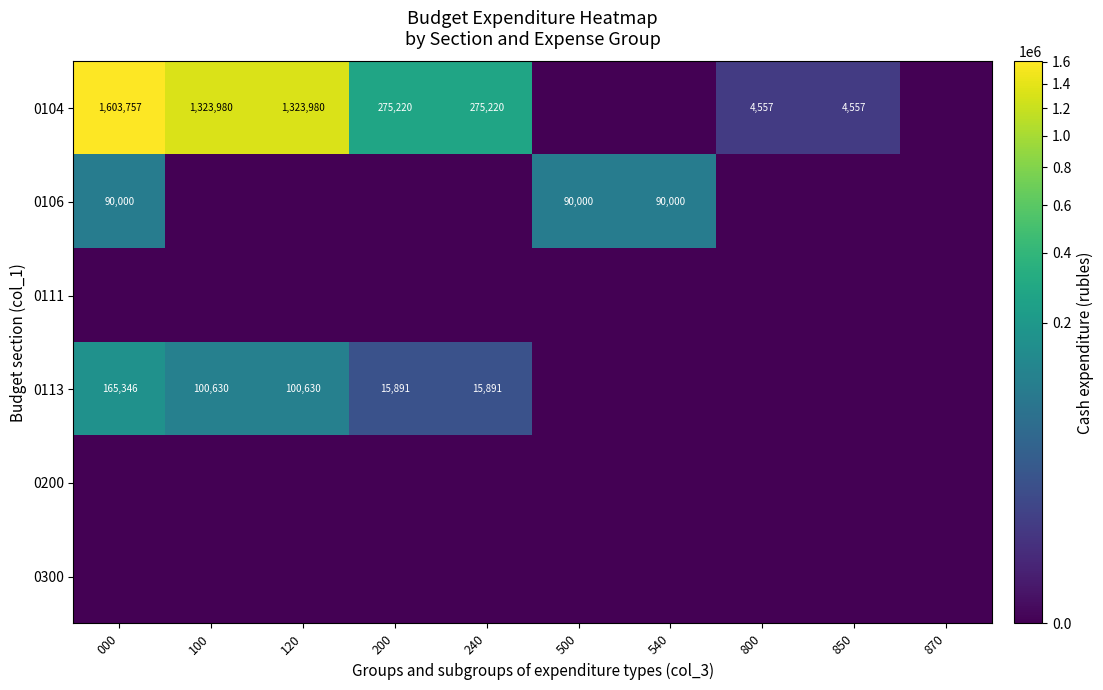

What is the maximum value shown in the chart?

1603756.7